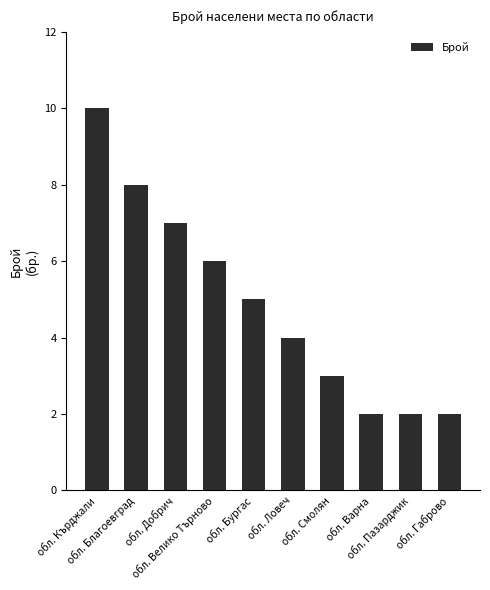

What is the difference between the second highest and second lowest values?

6